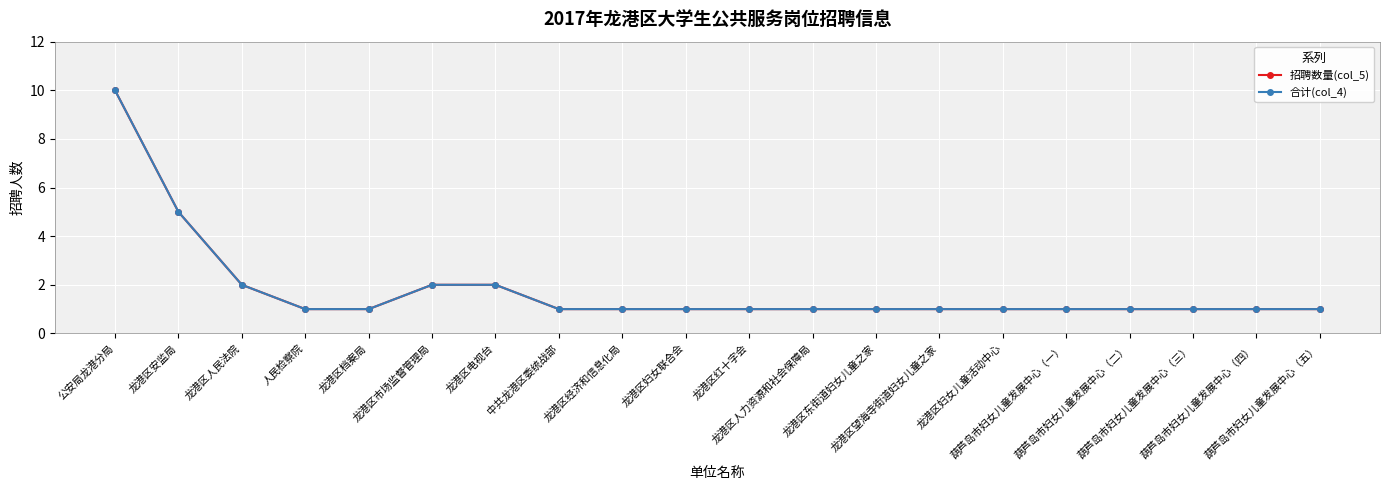

Between 龙港区妇女儿童活动中心 and 葫芦岛市妇女儿童发展中心（一）, which is larger?

龙港区妇女儿童活动中心